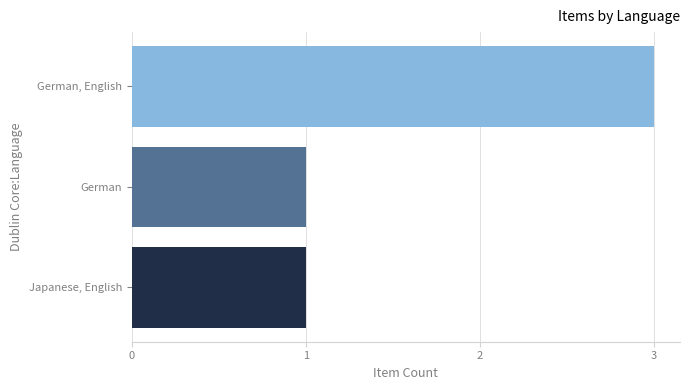

Approximately how many times larger is the value at German compared to Japanese, English?

1.0